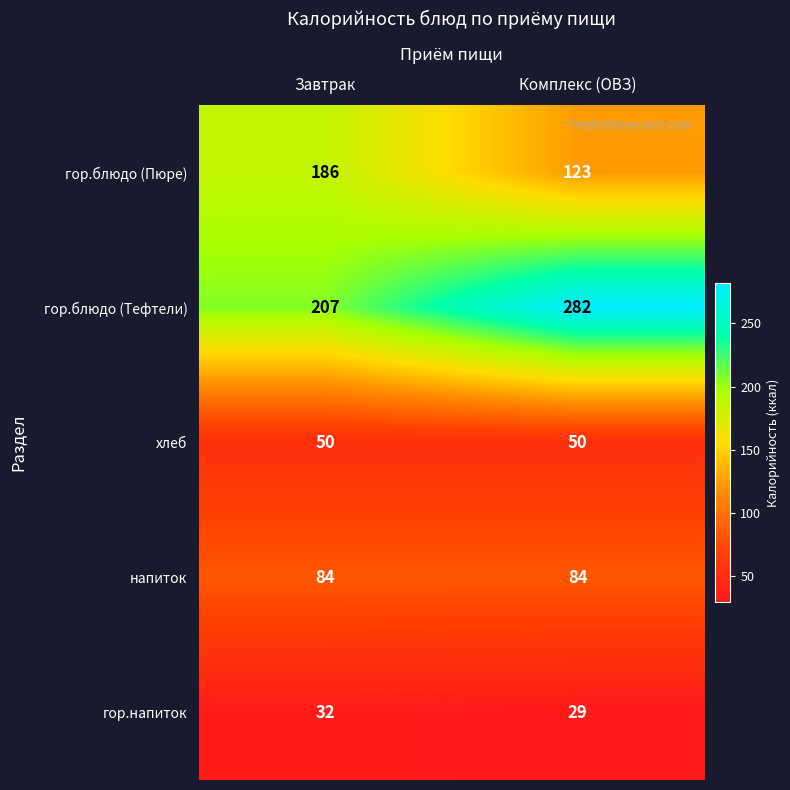

Is it true that гор.блюдо (Тефтели) equals 66 at Комплекс (ОВЗ)?

False